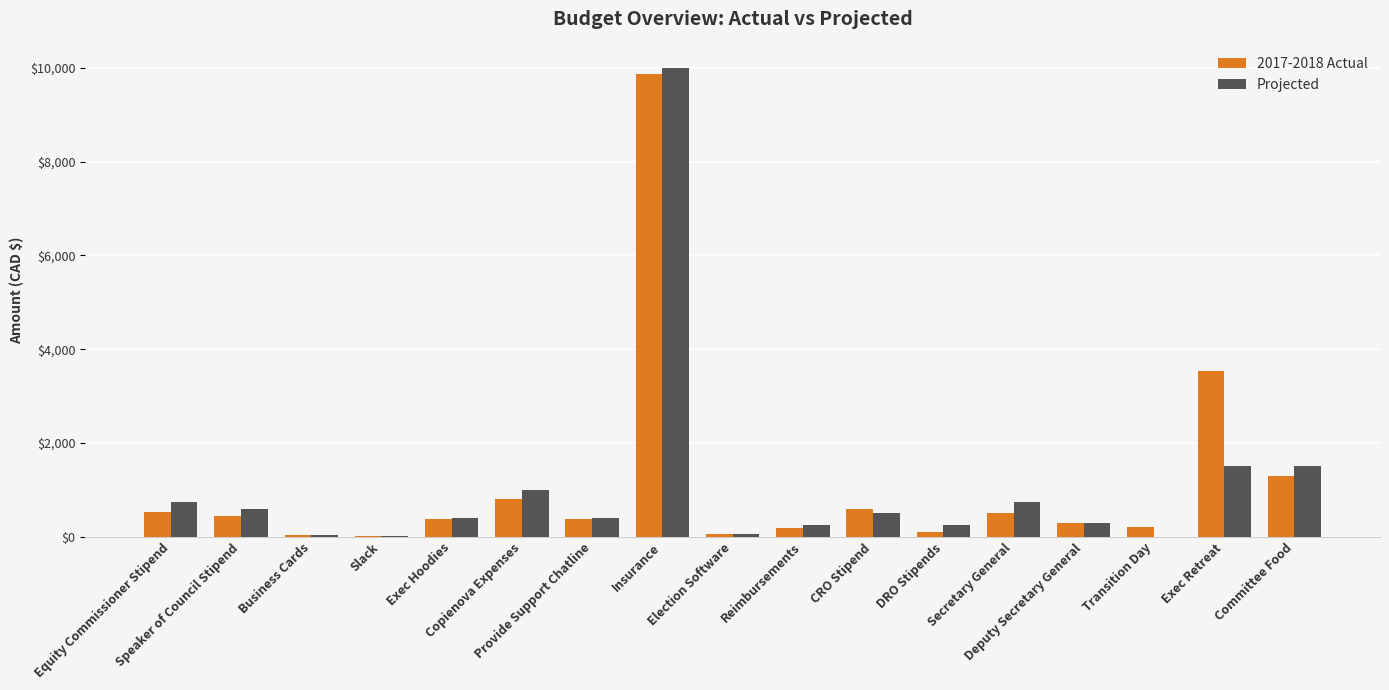

What is the sum of all Projected values?

18325.0